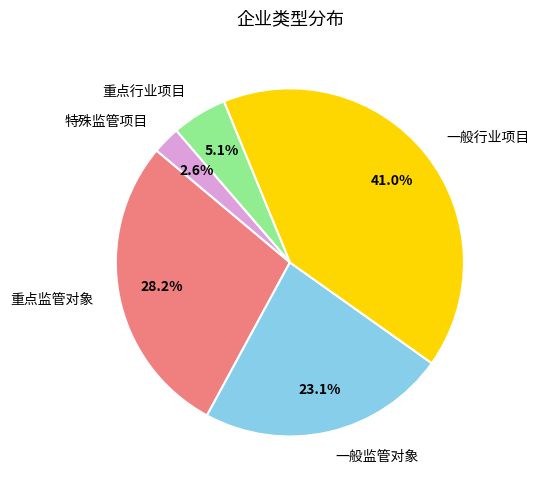

Which has a higher value, 重点行业项目 or 一般监管对象?

一般监管对象